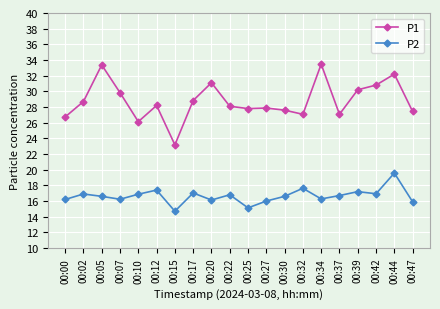

At which category is the sum across all series the highest?

00:44